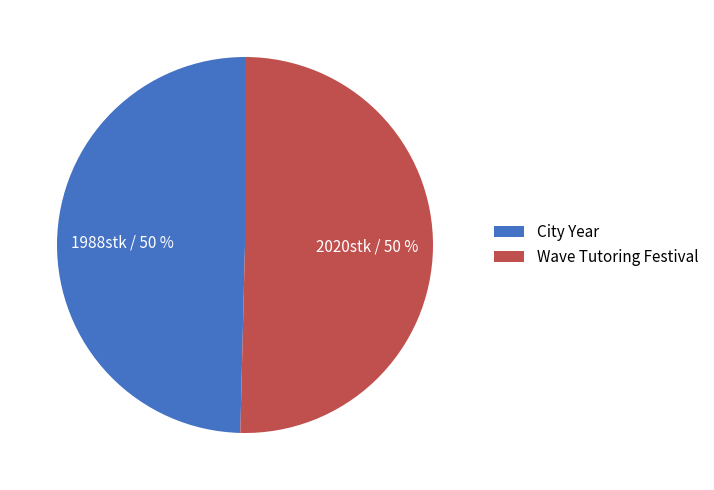

To the nearest percent, what percentage of the pie is City Year?

50%